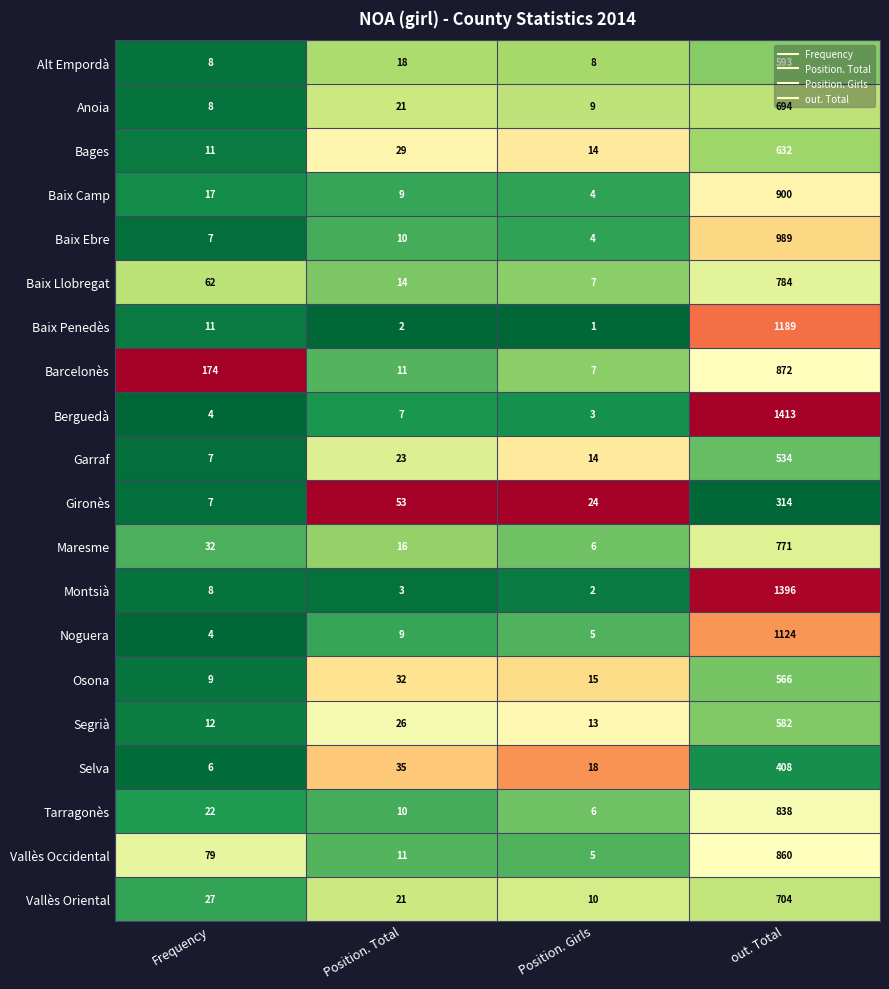

Is the value of Gironès at out. Total greater than the value of Baix Penedès at out. Total?

No